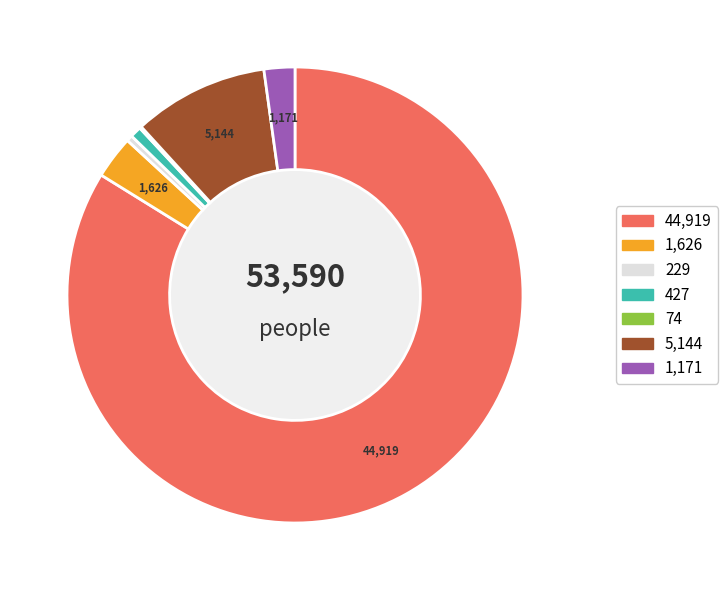

Which slice is the largest?

44,919